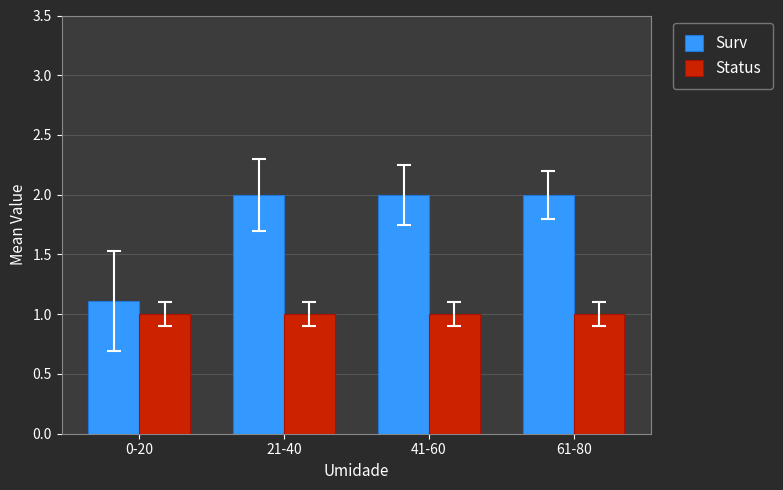

What is the greatest value displayed?

2.0